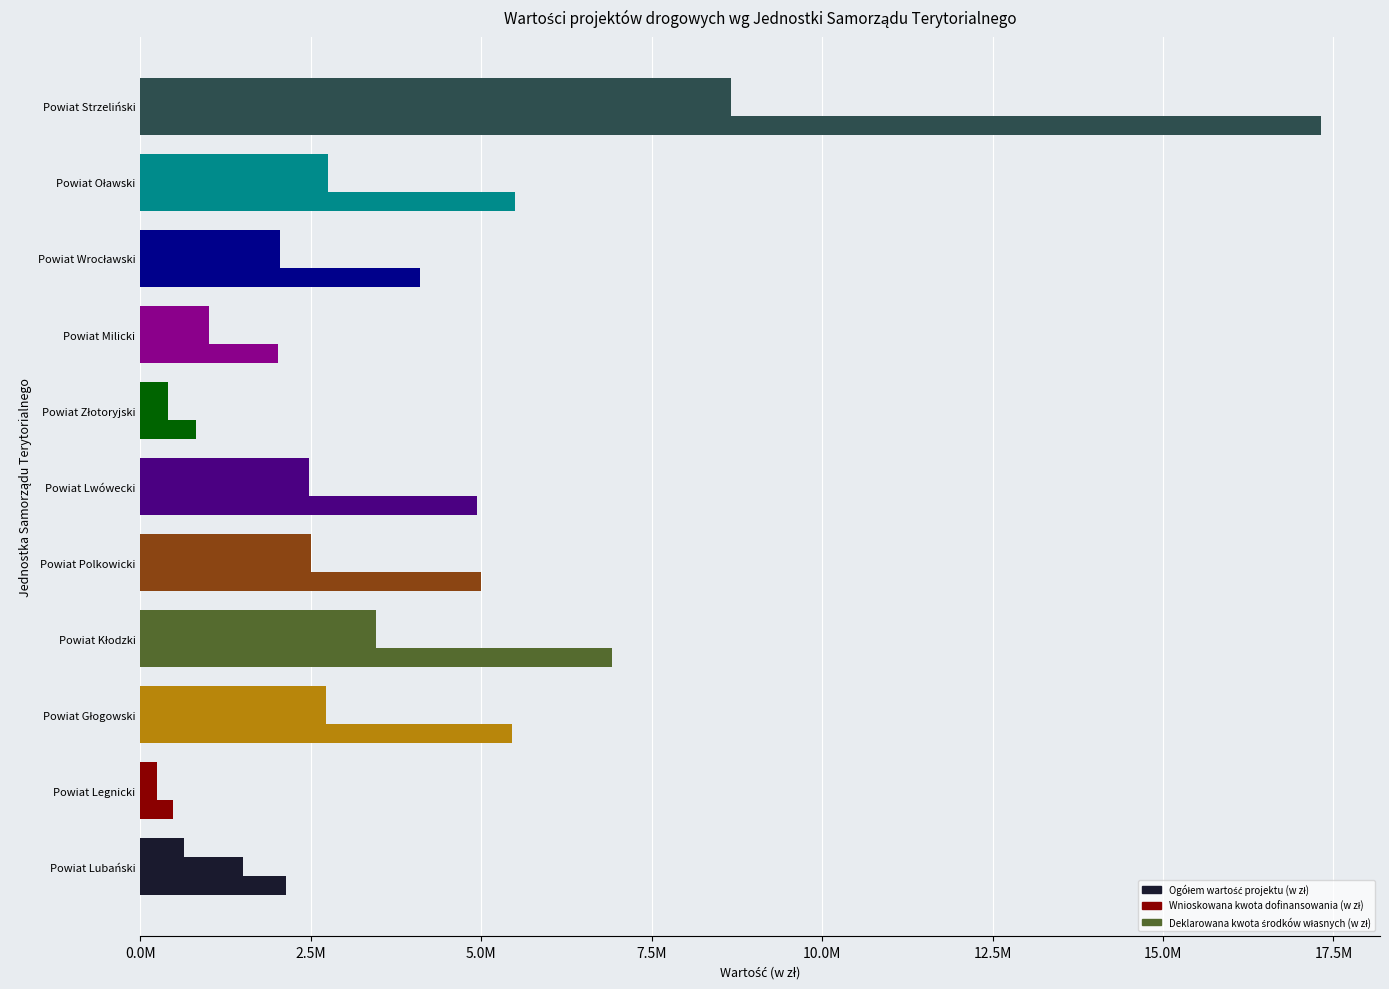

Is the value of Wnioskowana kwota dofinansowania (w zł) at Powiat Legnicki greater than the value of Deklarowana kwota środków własnych (w zł) at Powiat Milicki?

No